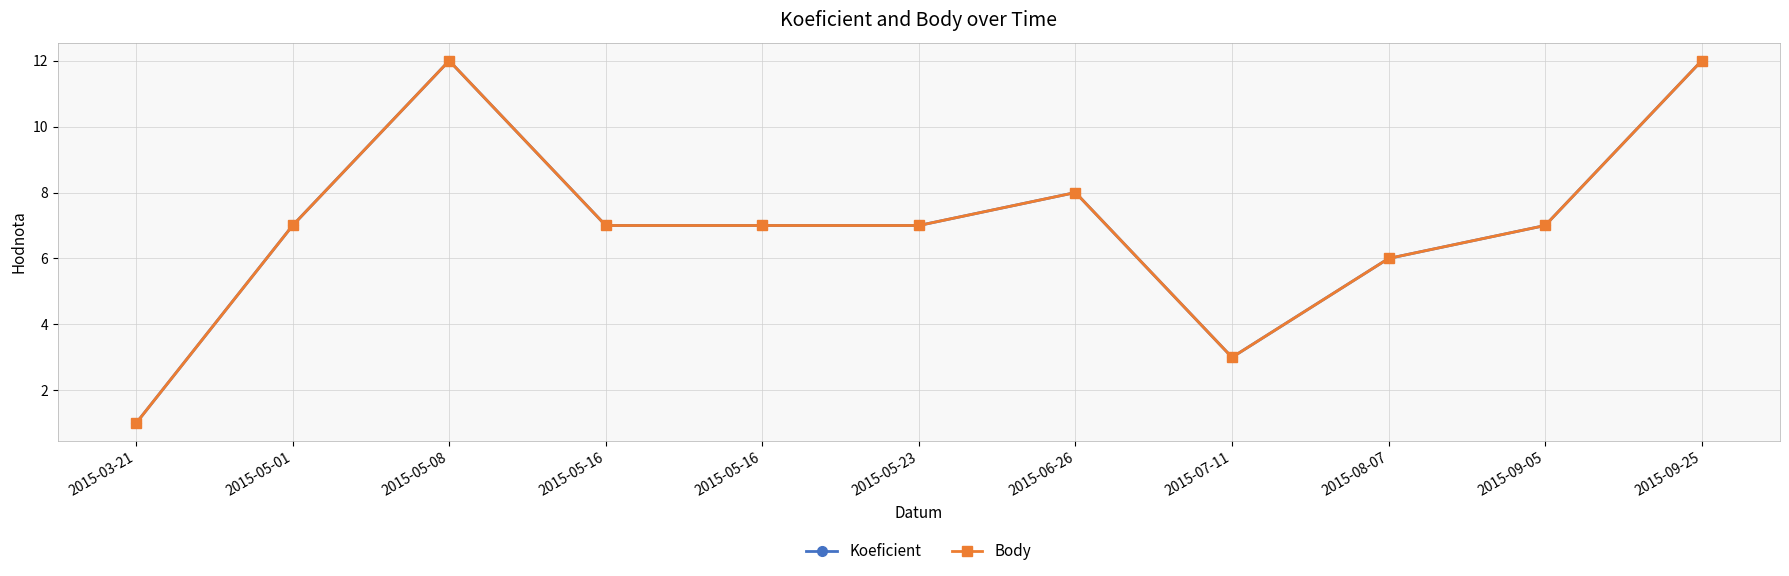

True or false: Koeficient and Body intersect in this chart.

False